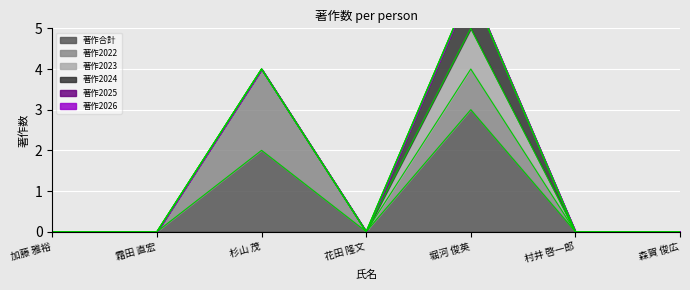

What is the total value across all series at 堀河 俊英?

6